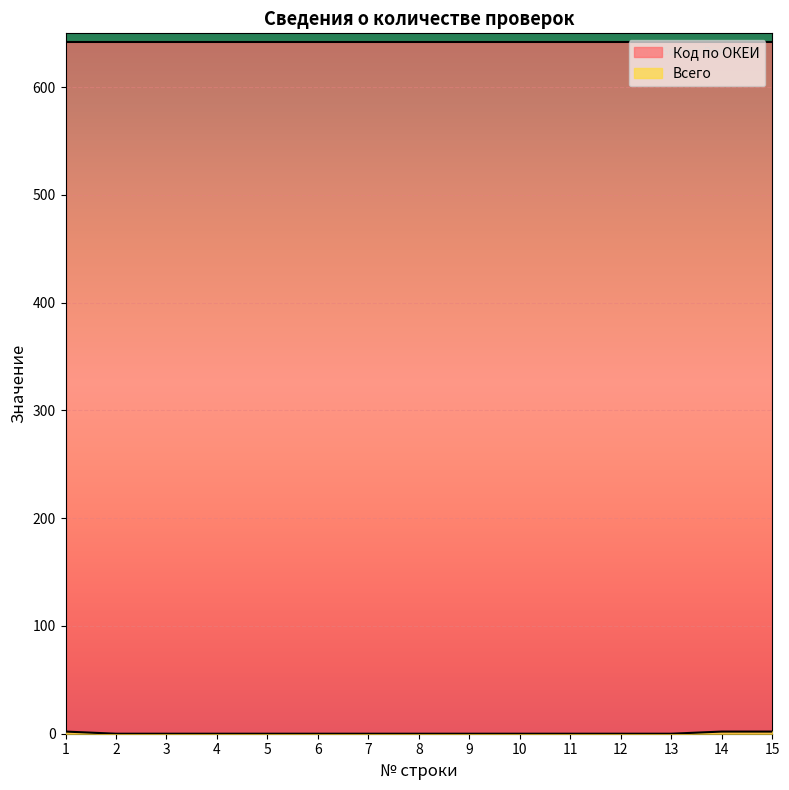

The chart shows a value of 0 at 12. True or false?

True